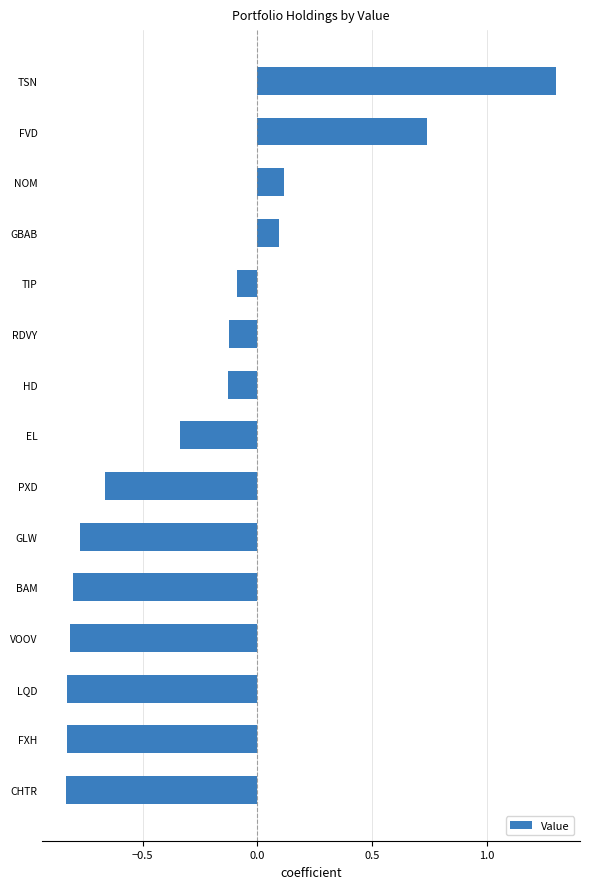

Which has a higher value, LQD or TSN?

TSN